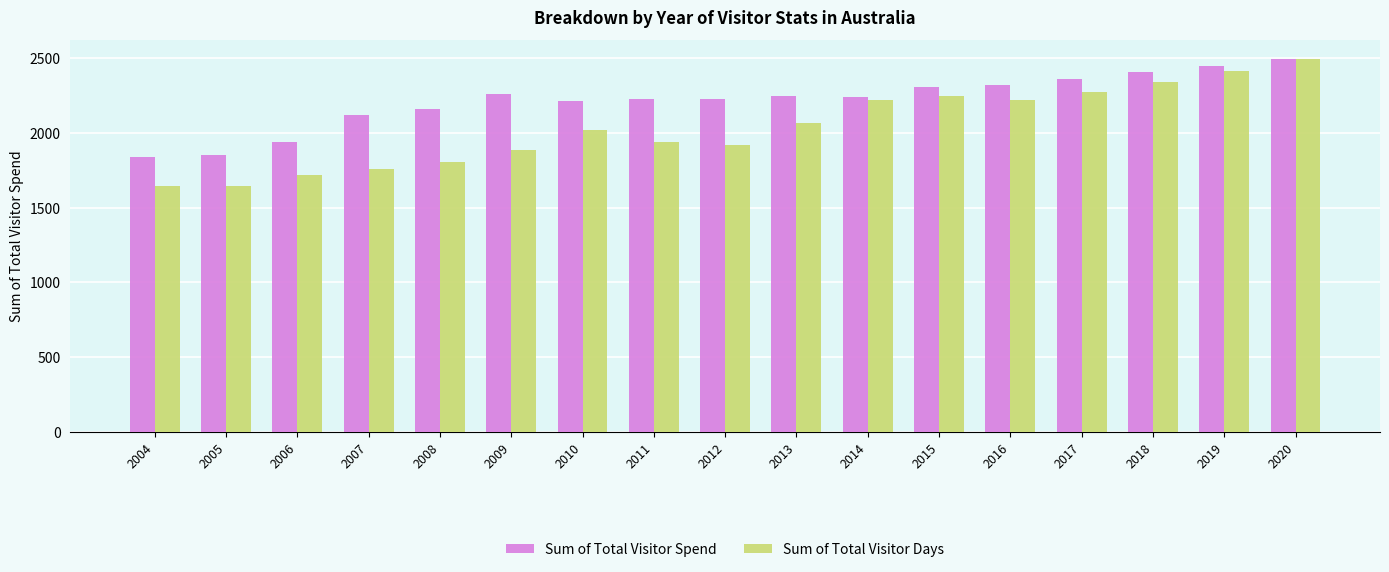

Where does the Sum of Total Visitor Days series first go above 2017?

2010